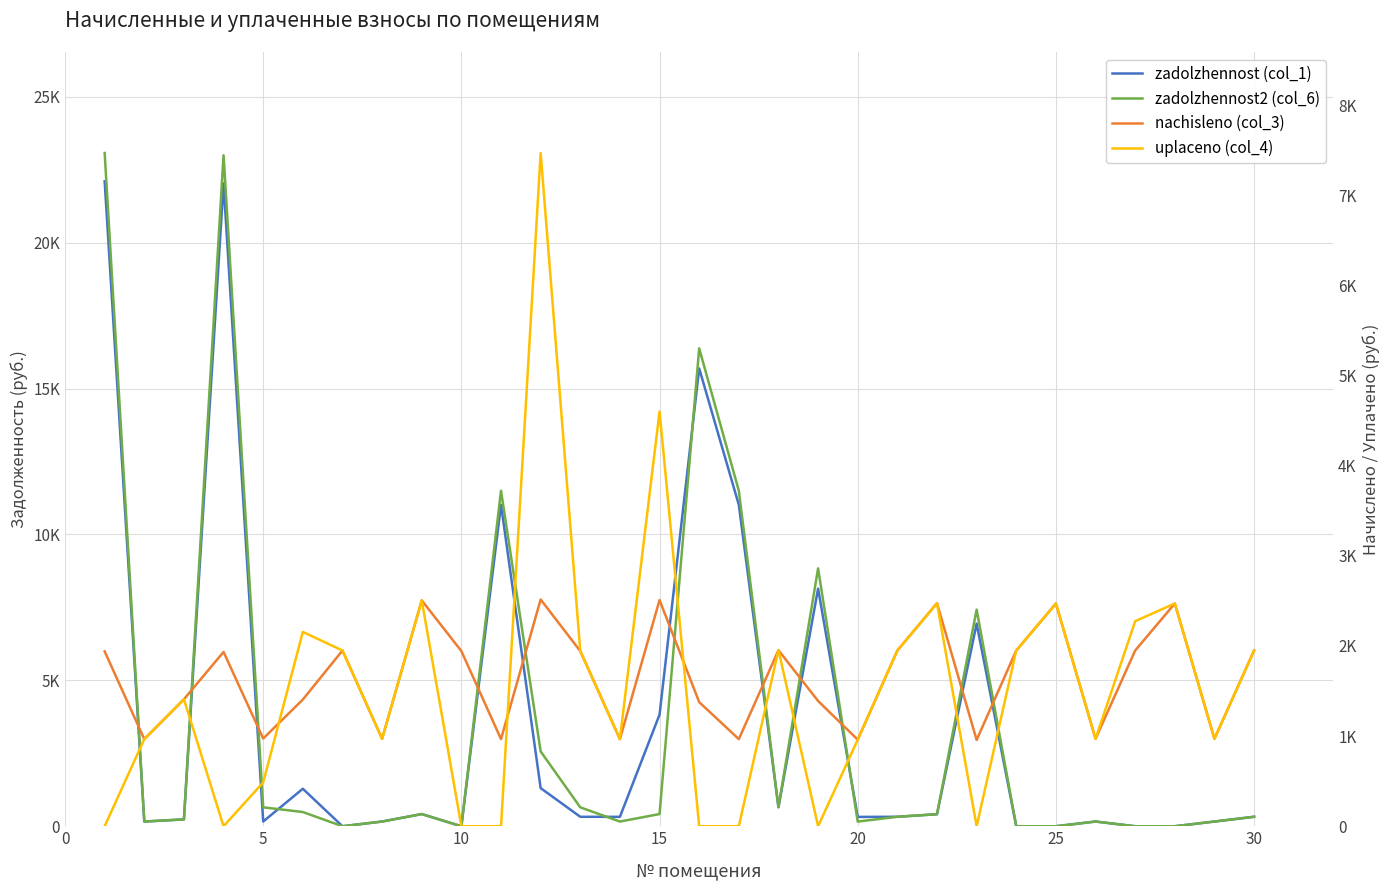

List the series in order of their peak value, highest first.

zadolzhennost2 (col_6), zadolzhennost (col_1), uplaceno (col_4), nachisleno (col_3)